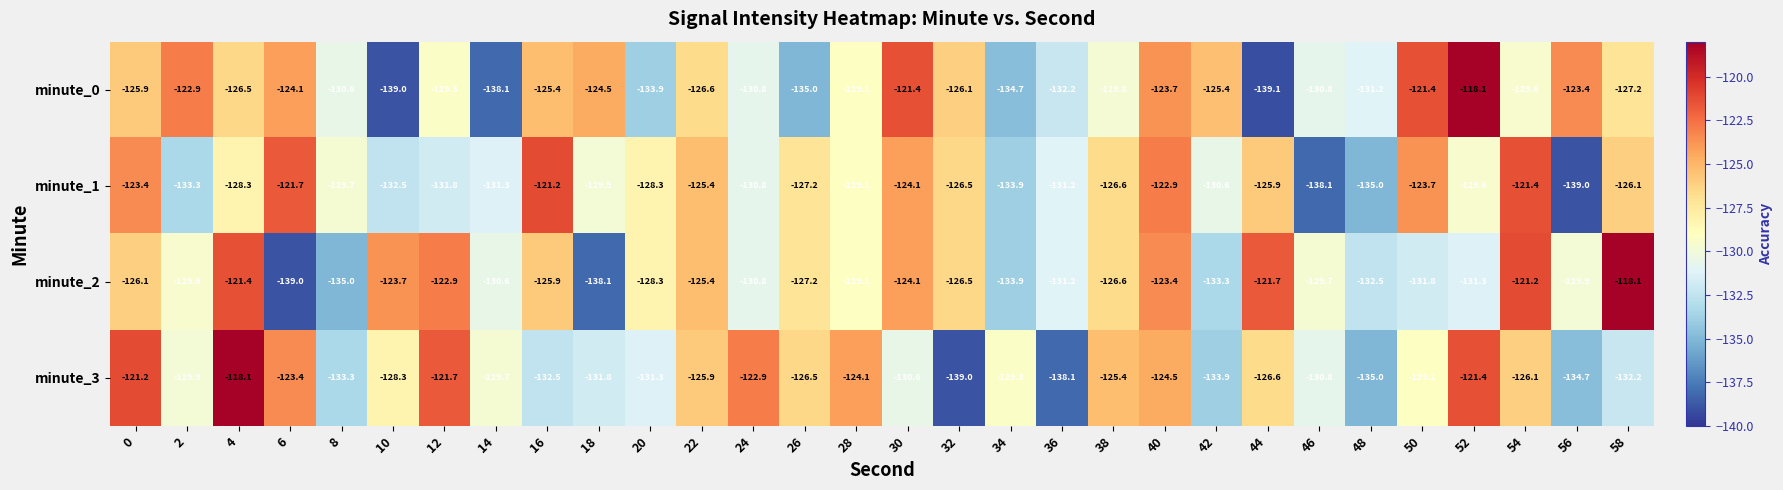

What is the approximate value of minute_1 at 18?

-129.9